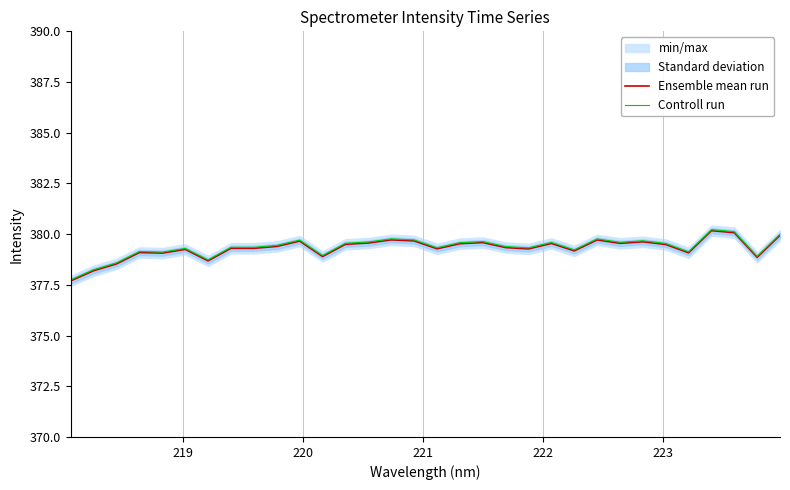

What is the maximum value for Ensemble mean run?

380.2